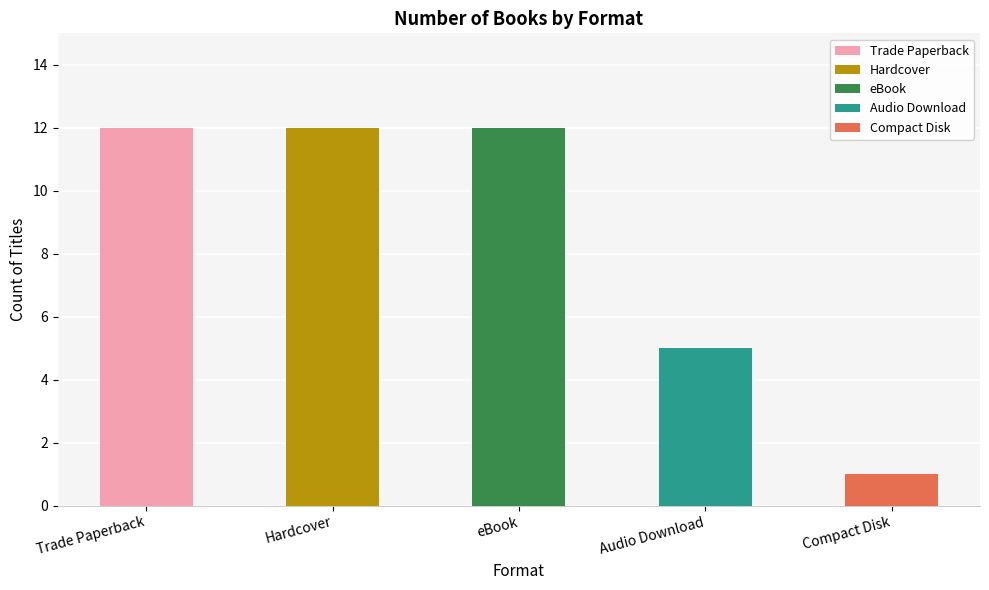

Which series has the largest range (max minus min)?

Audio Download